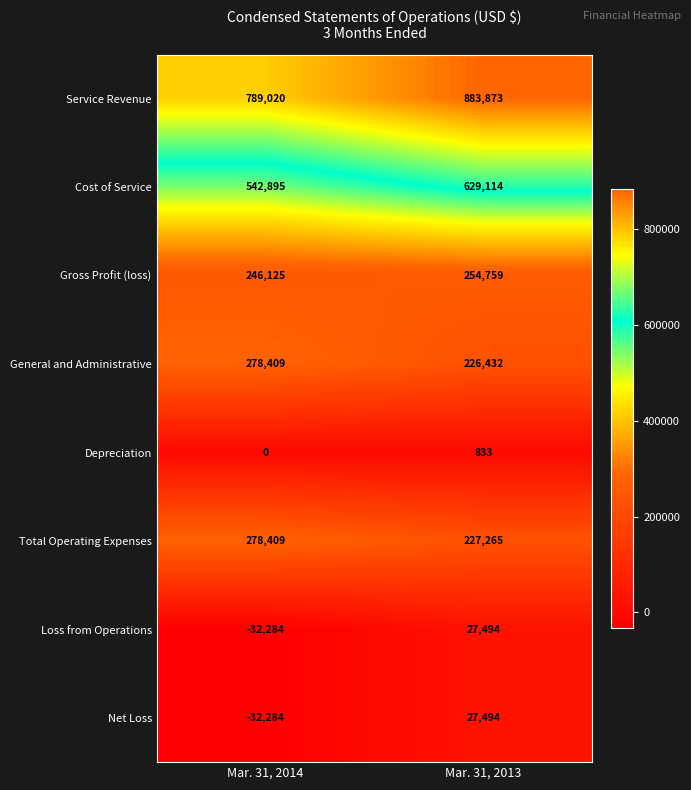

Reading right to left, list all the values displayed in this chart.

Service Revenue: 883873	789020
Cost of Service: 629114	542895
Gross Profit (loss): 254759	246125
General and Administrative: 226432	278409
Depreciation: 833	0
Total Operating Expenses: 227265	278409
Loss from Operations: 27494	-32284
Net Loss: 27494	-32284